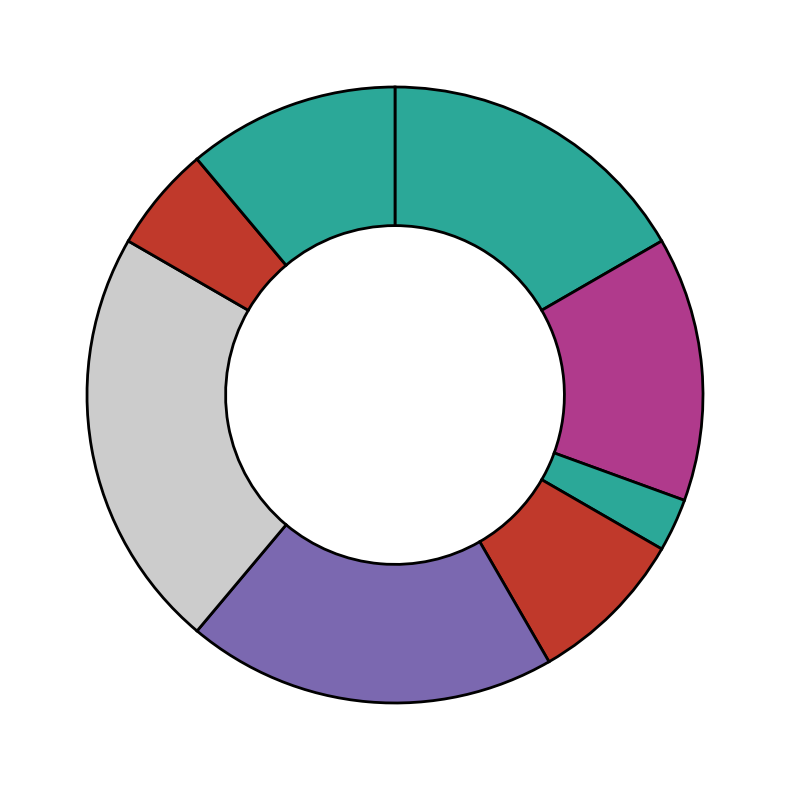

How many segments does this pie chart have?

8